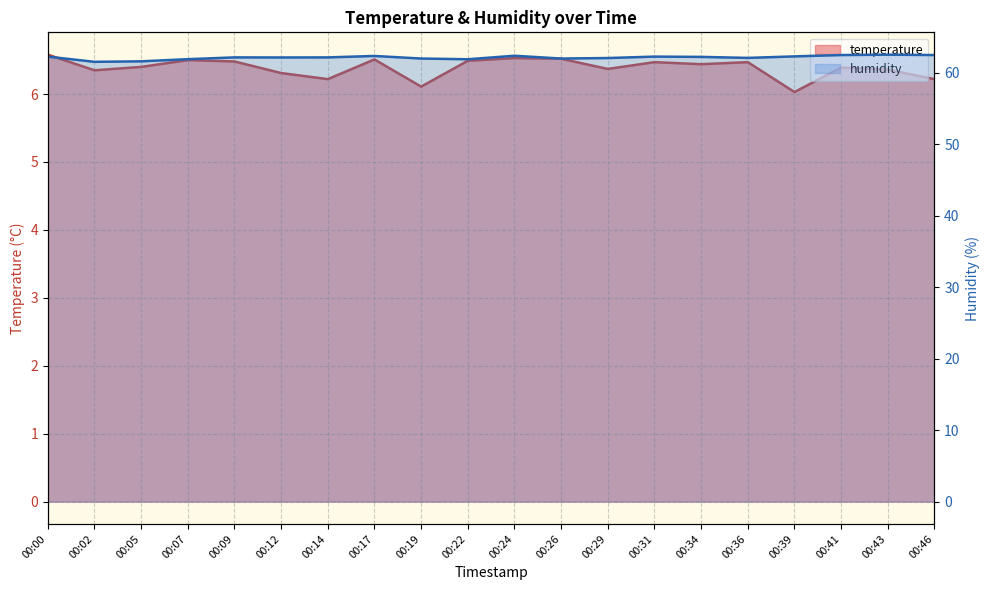

What is the sum of the humidity values at 00:36 and 00:14?

124.3